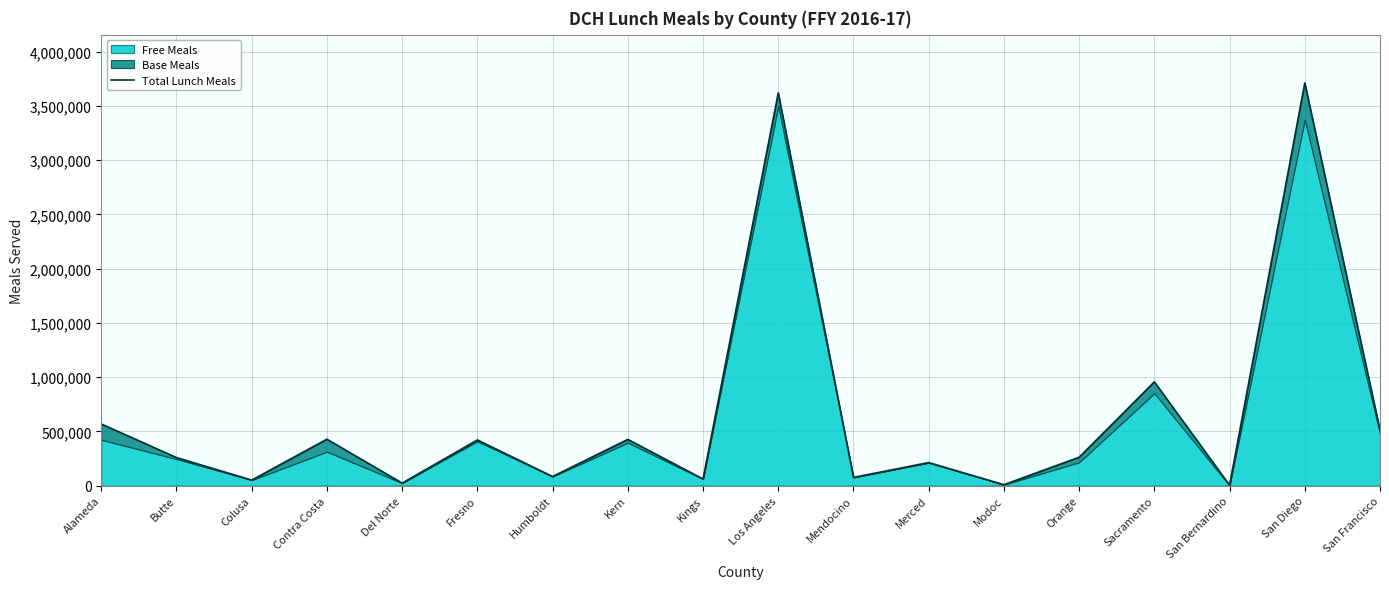

What is the average value?

649206